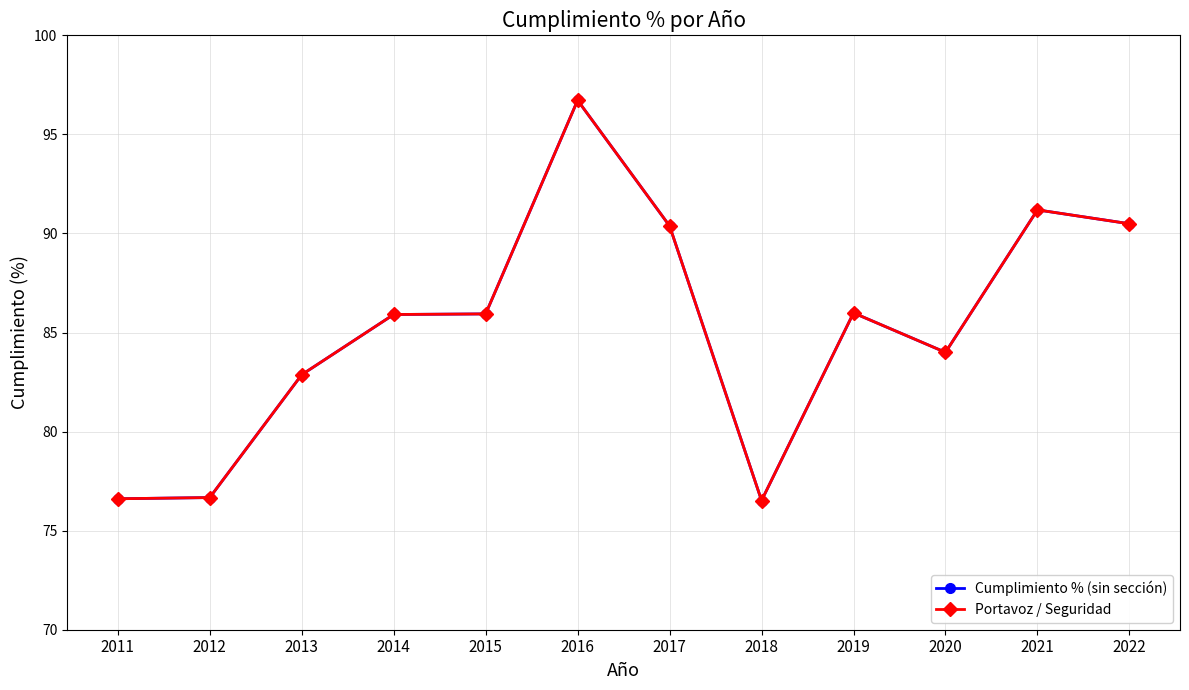

True or false: Portavoz / Seguridad and Cumplimiento % (sin sección) cross at least once.

False